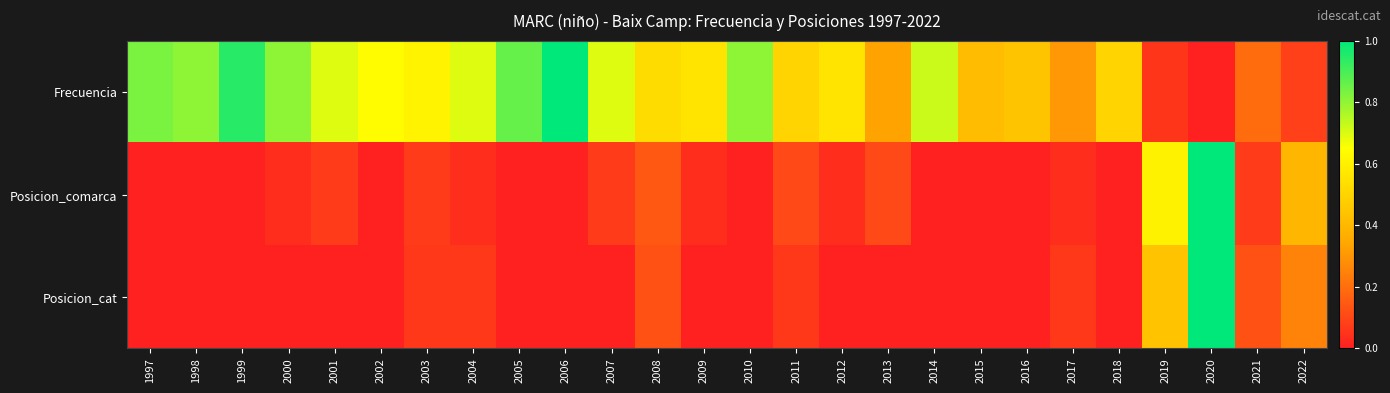

At how many categories does at least one series exceed 0?

26